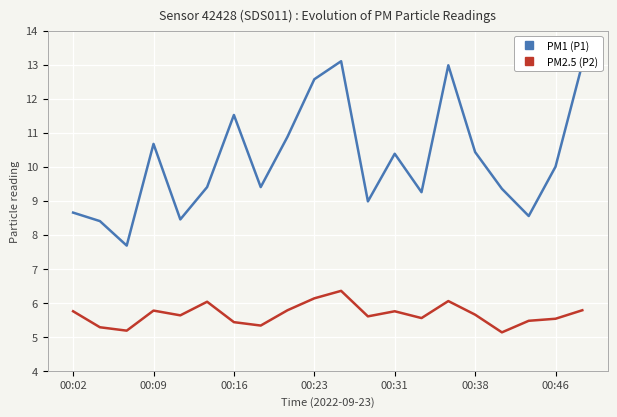

True or false: PM1 (P1) and PM2.5 (P2) cross at least once.

False